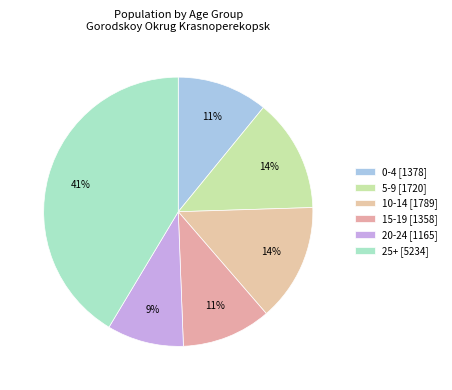

To the nearest percent, what percentage of the pie is 25+?

41%